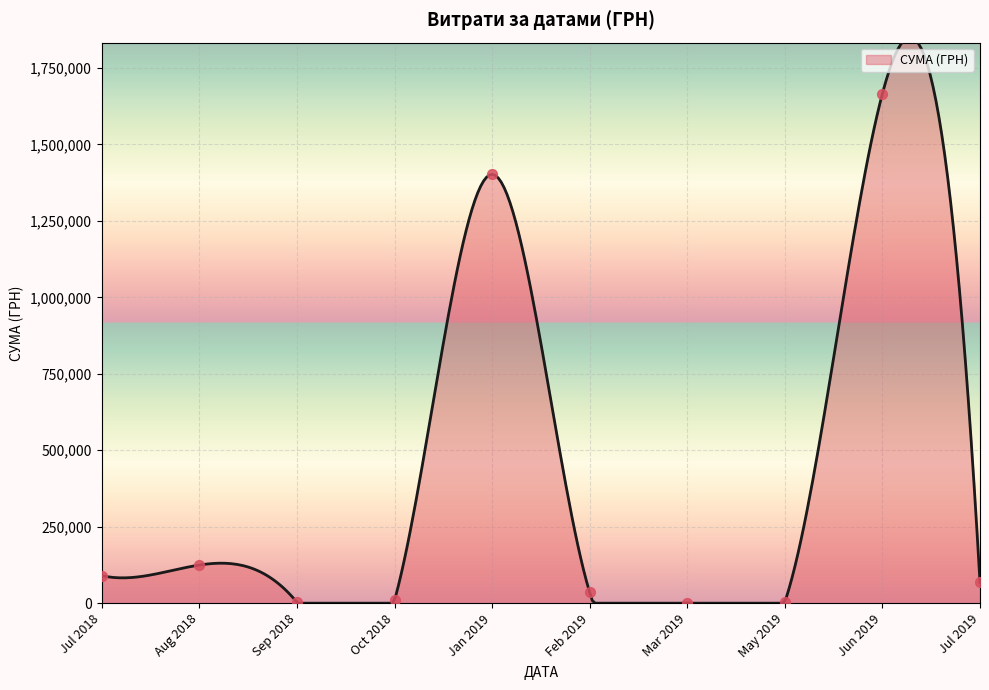

What is the ratio of the value at 3 to the value at 7?

1297.9